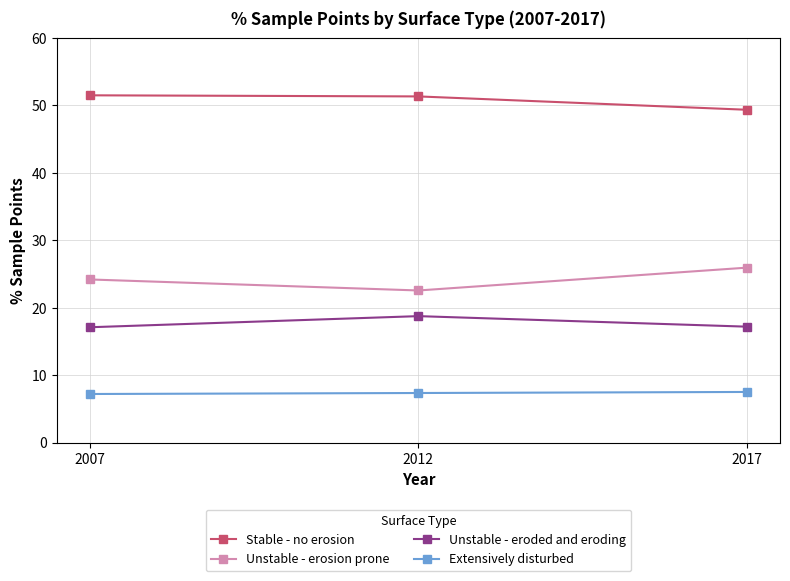

What are all the series names shown in the legend?

Stable - no erosion, Unstable - erosion prone, Unstable - eroded and eroding, Extensively disturbed